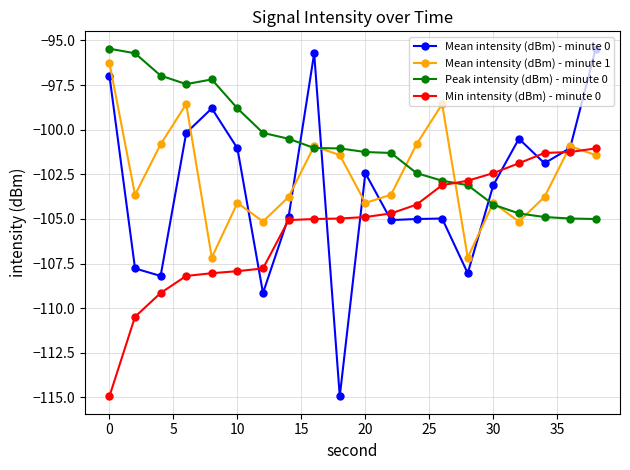

What is the lowest value of the Min intensity (dBm) - minute 0 series?

-114.9